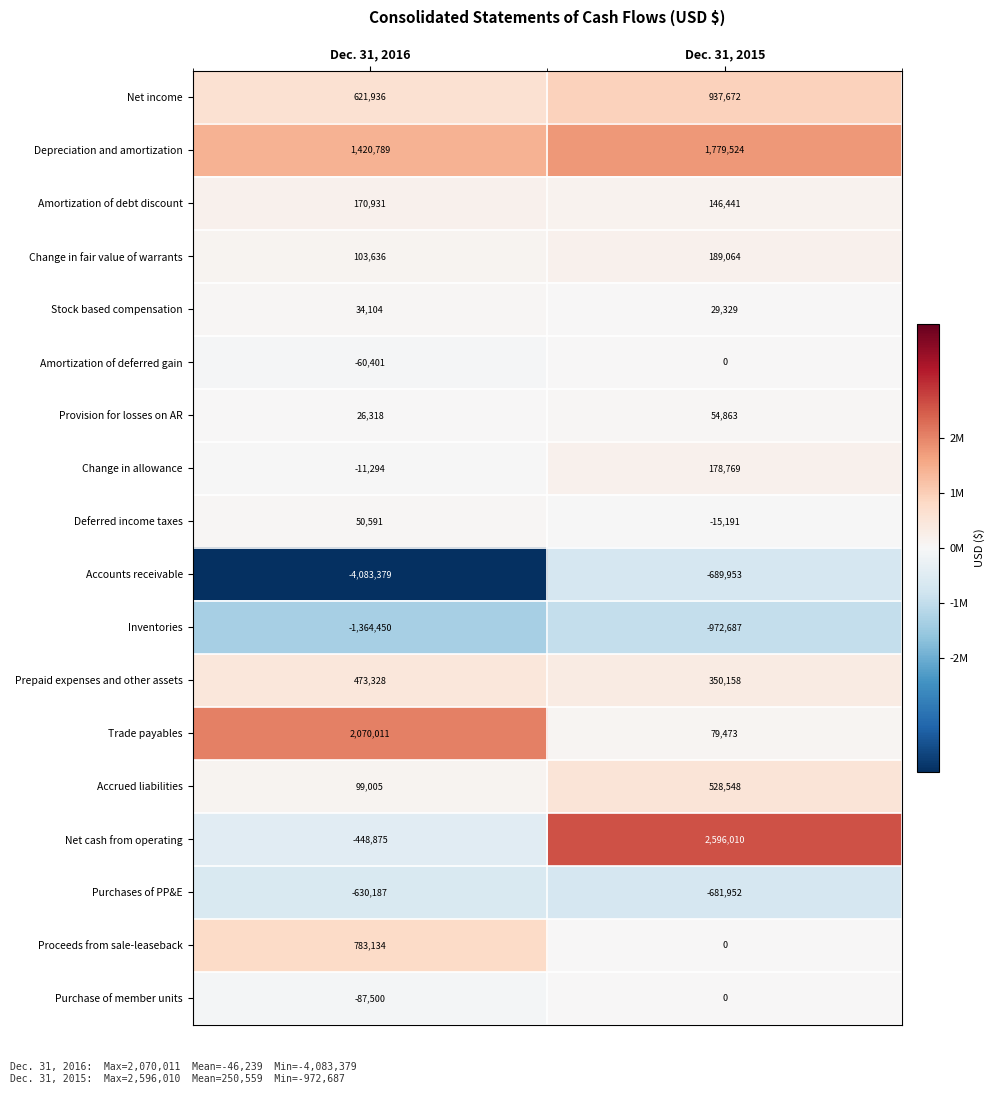

What is the approximate value of Stock based compensation at Dec. 31, 2015, to the nearest 50?

29350